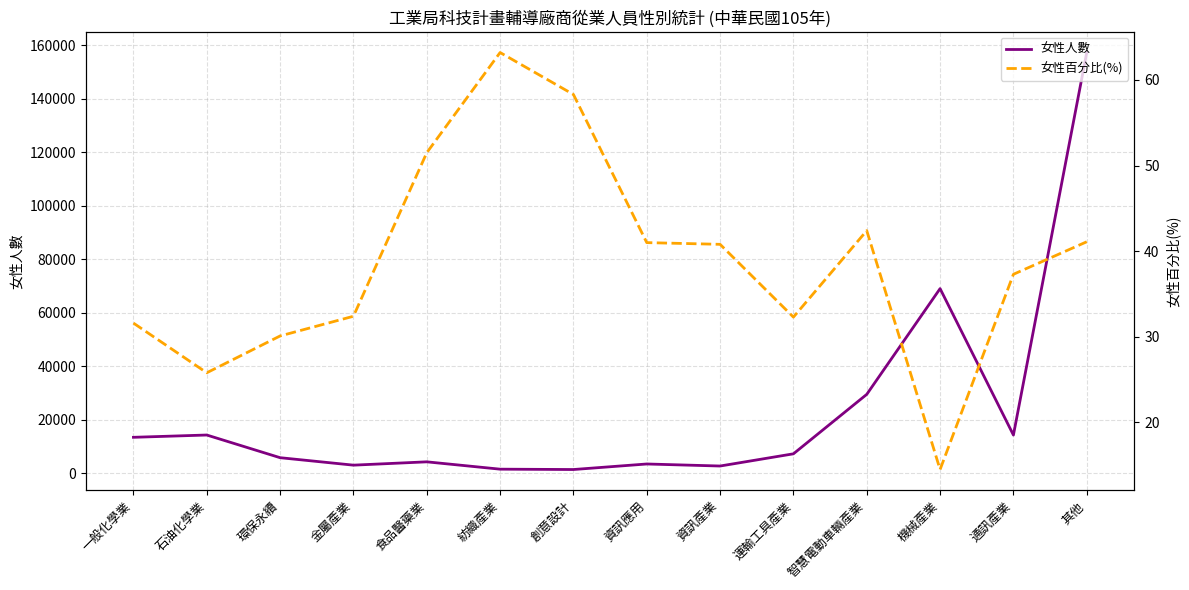

What value does the 女性百分比(%) series have at 金屬產業?

32.4